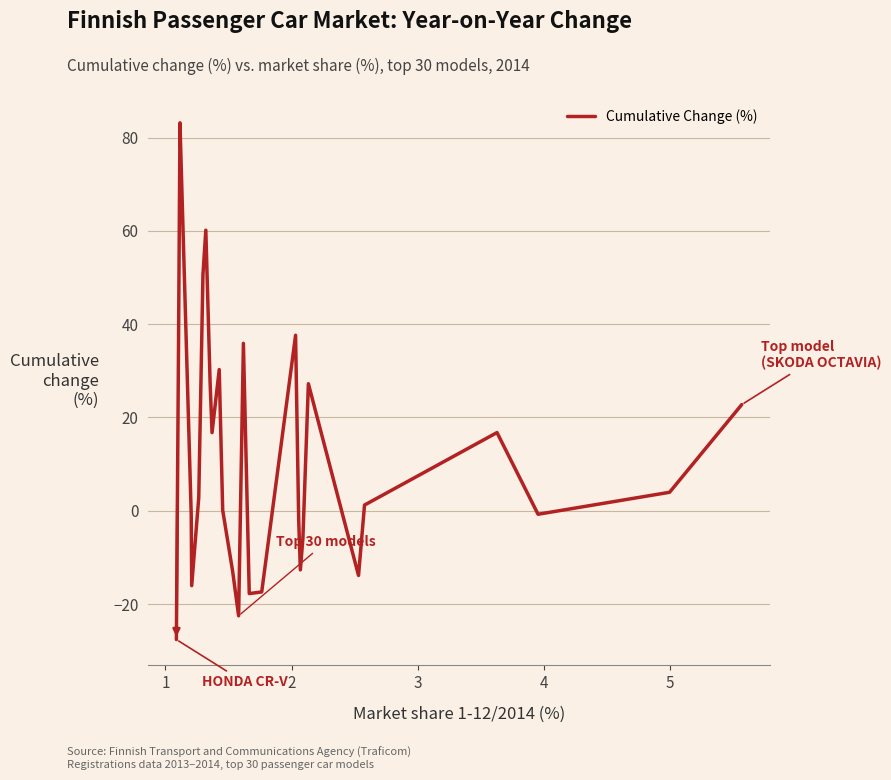

What is the minimum value shown in the chart?

-27.6